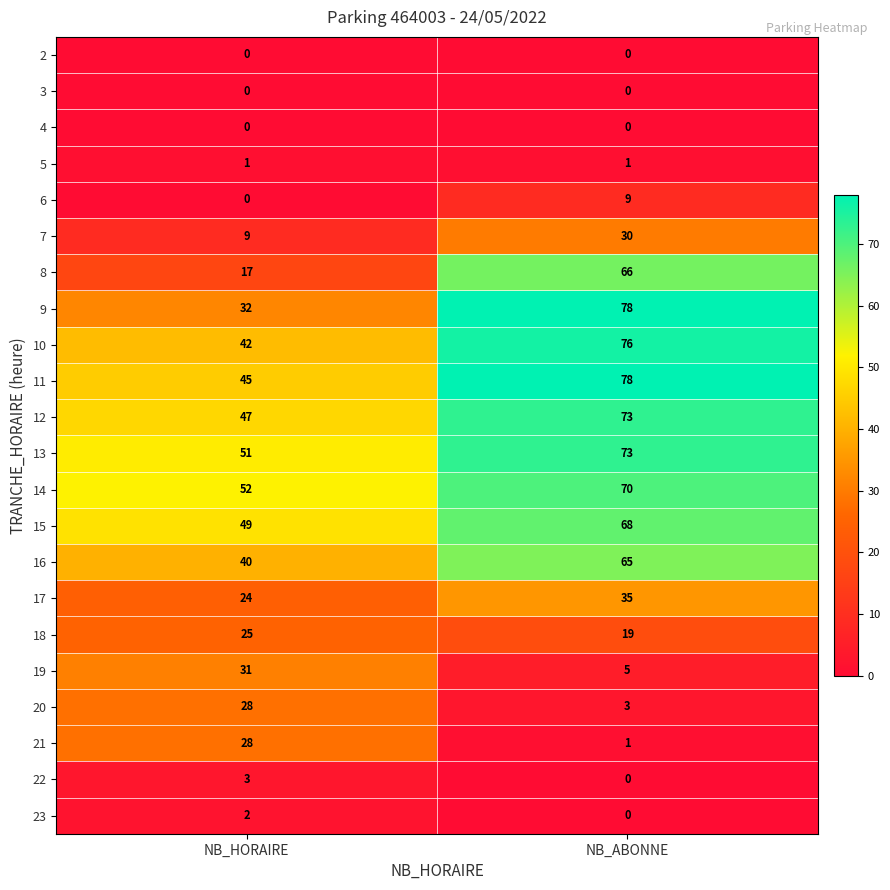

At how many categories does at least one series exceed 18?

2